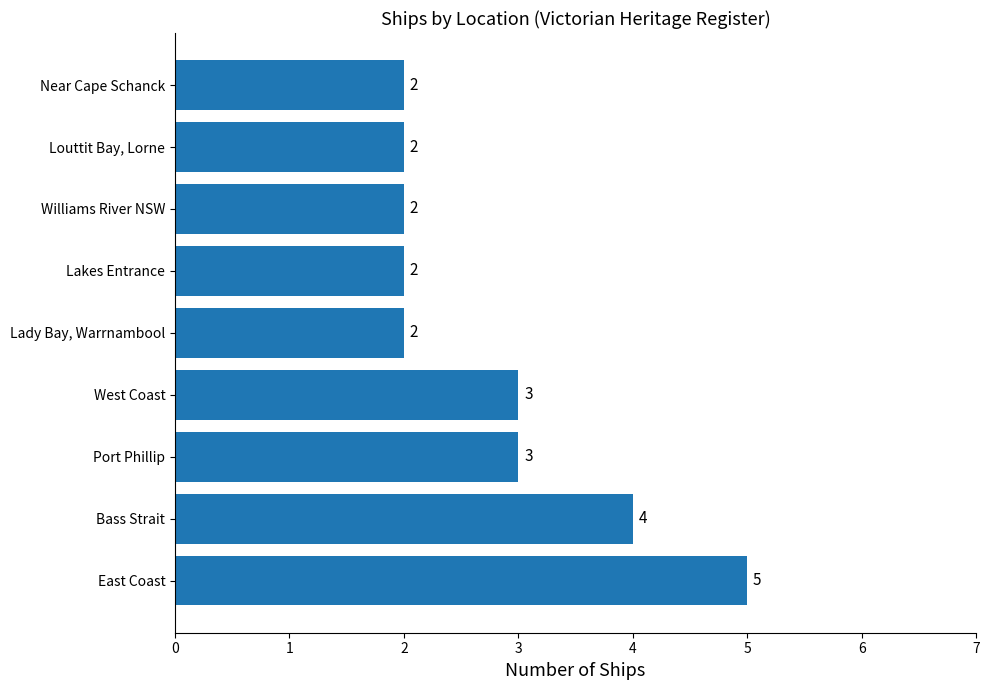

Which category has the highest value across all series?

East Coast